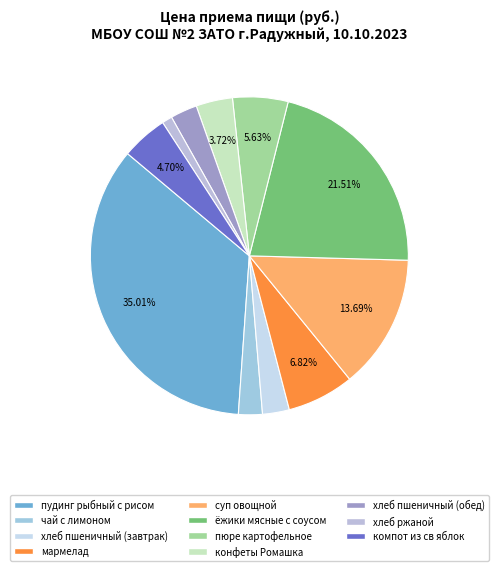

Count the number of slices in the pie.

11